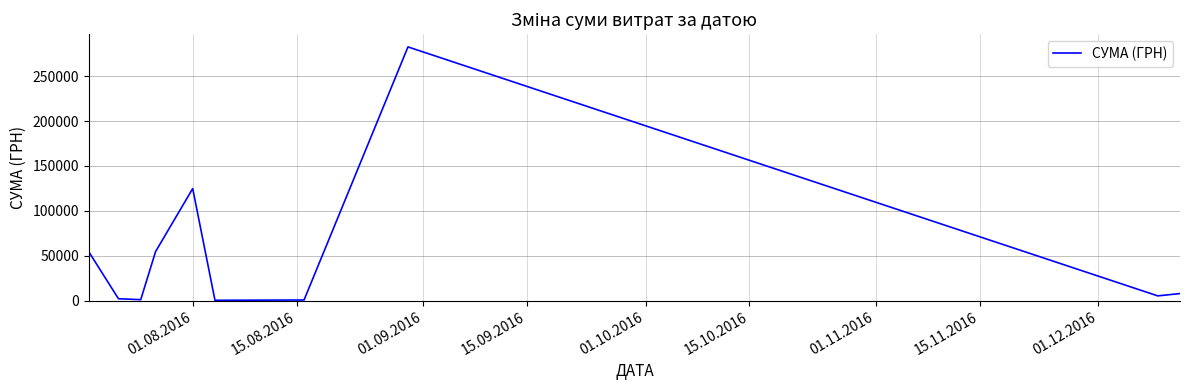

What is the maximum value shown in the chart?

282495.1